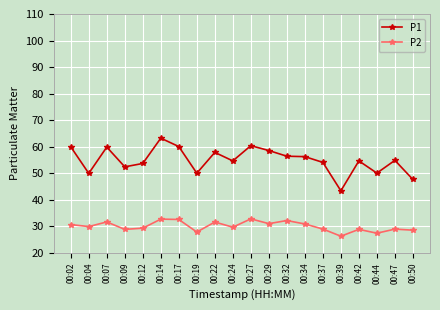

Count the number of categories in the chart.

20